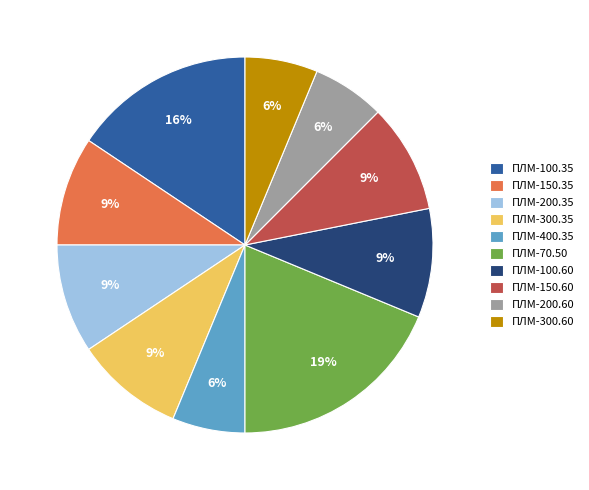

What is the largest slice in the pie chart?

ПЛМ-70.50